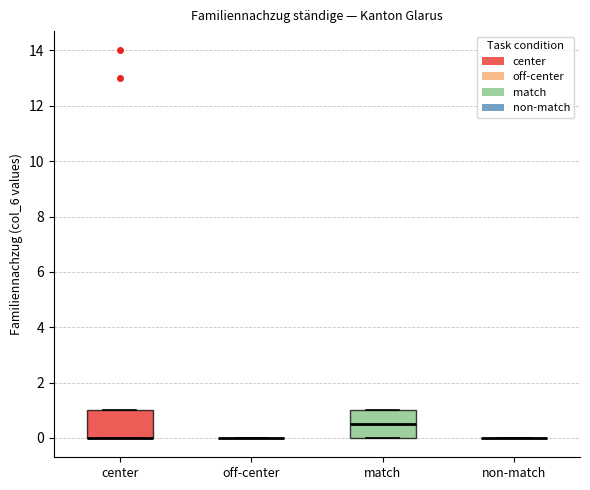

Where is the upper edge of the box for center on the y-axis? The values are not printed on the chart, so give them approximately, as read against the axis.

1.0